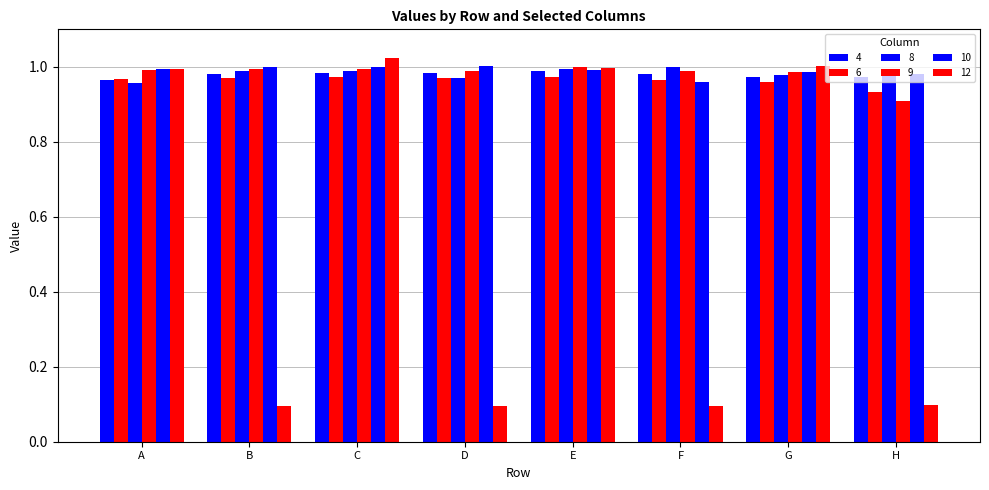

Which series has the largest total across all categories?

10